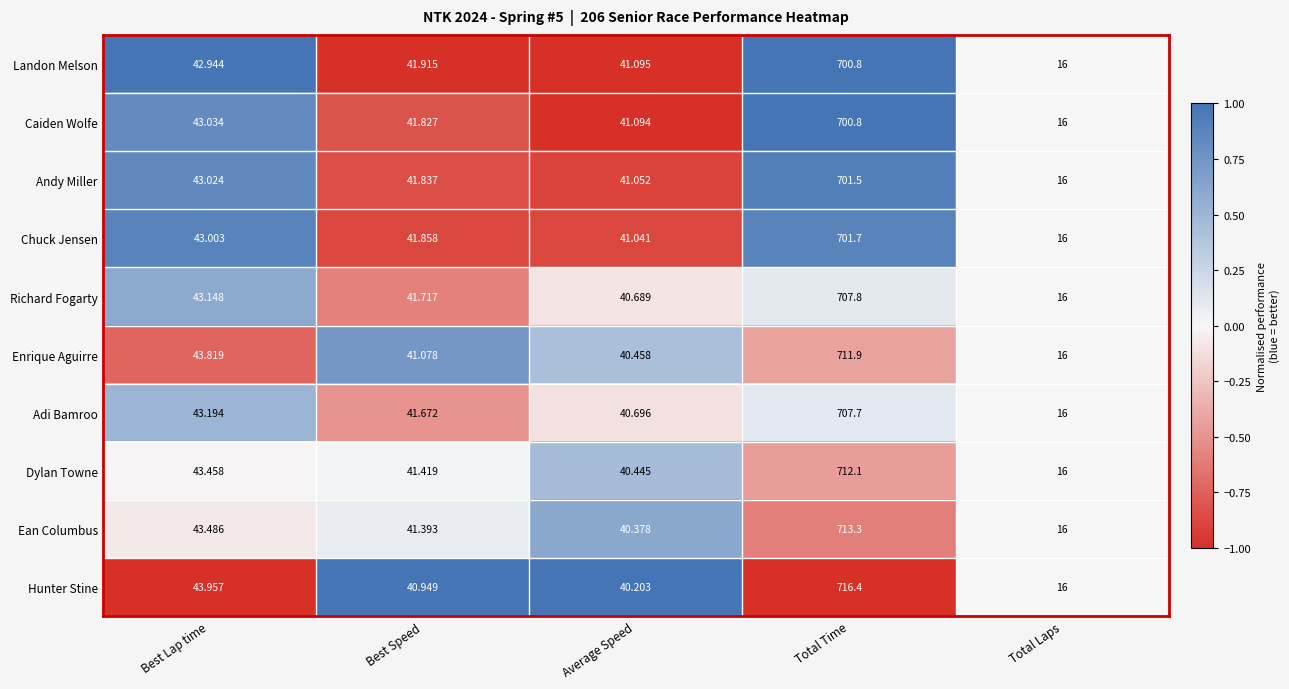

At which label is Andy Miller closest to 358?

Best Lap time